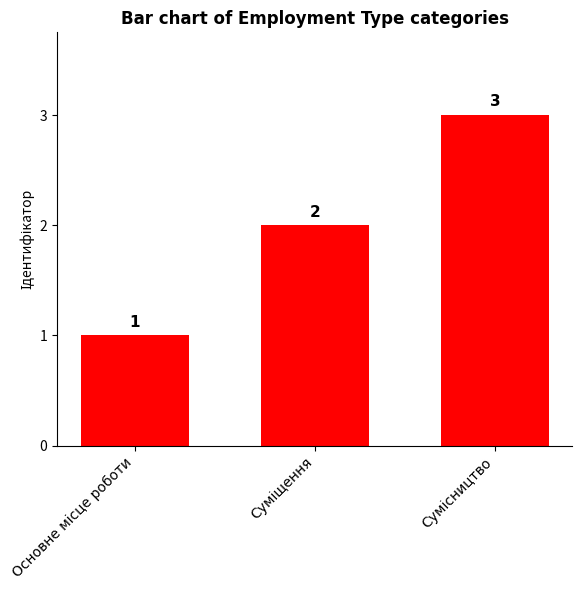

What is the maximum value shown in the chart?

3